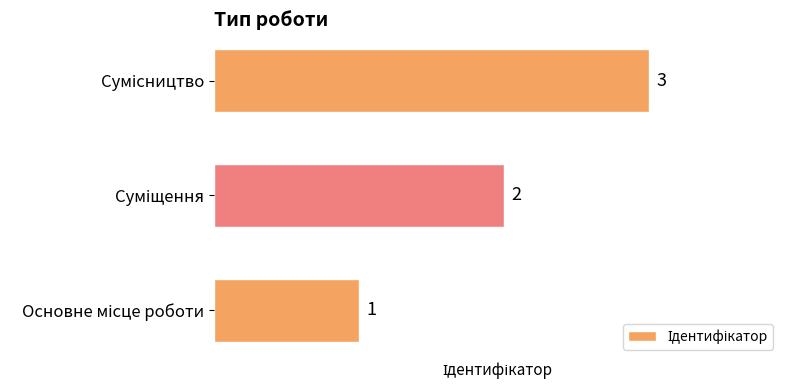

How many values are between 1 and 3?

3